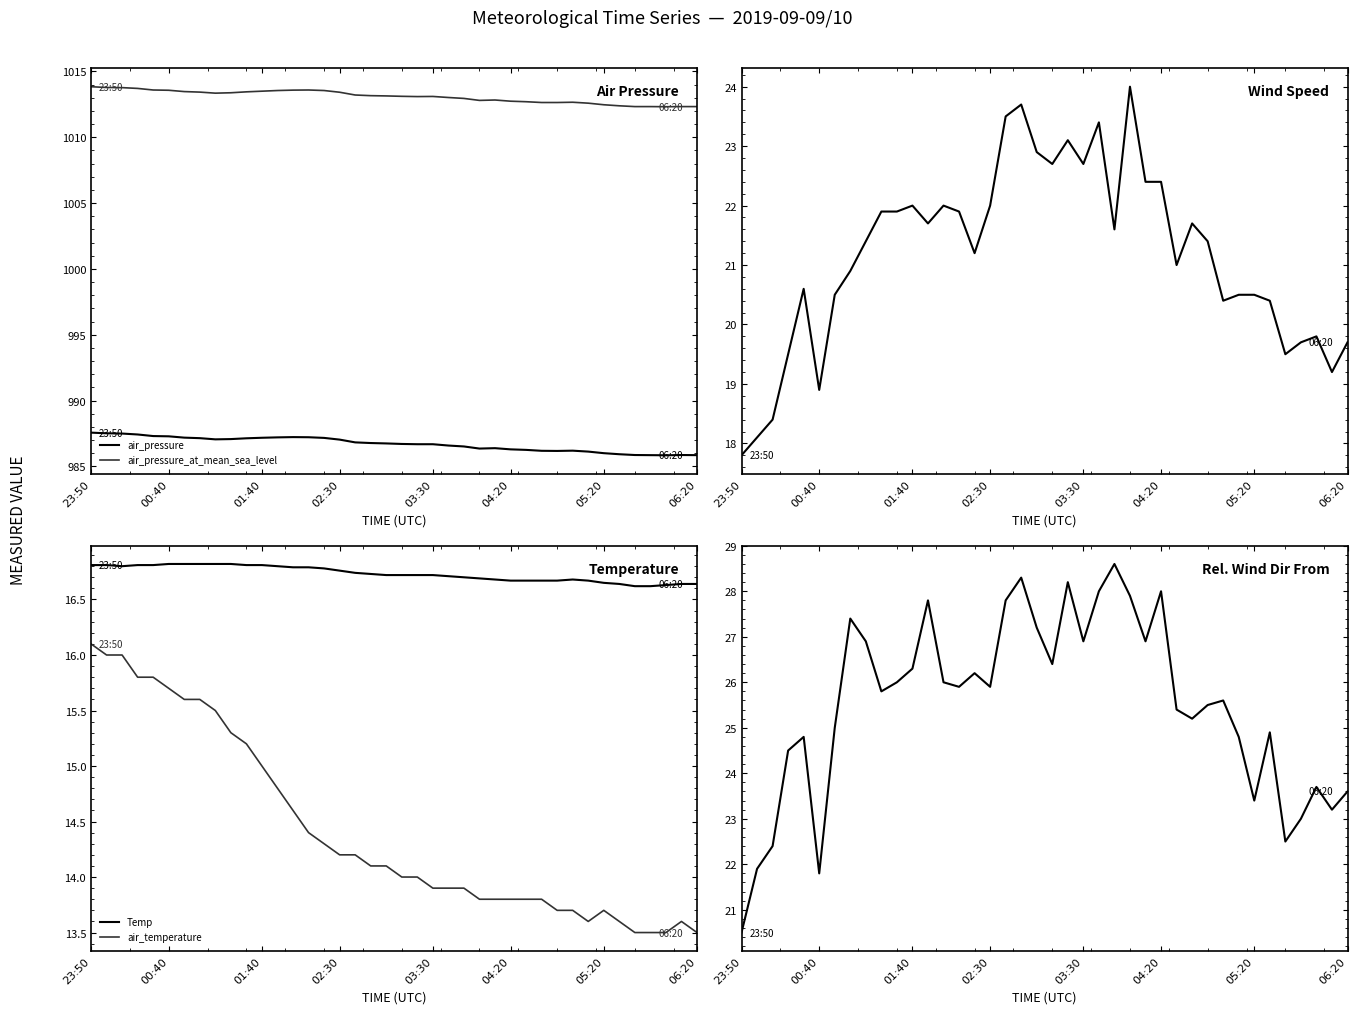

Between 14 and 18, which series saw the biggest shift?

RelWindDirFrom